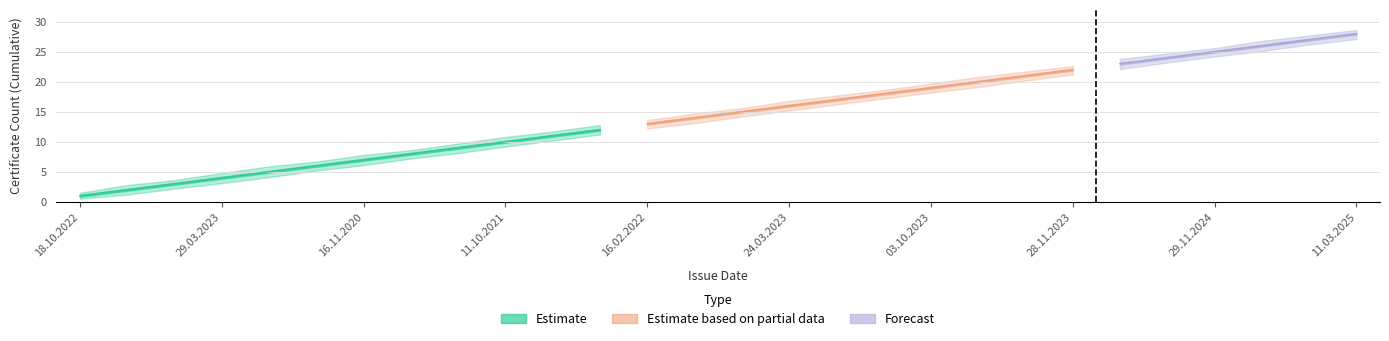

What is the value of the Certificates Upper Band point at the 25th from the left?

25.6